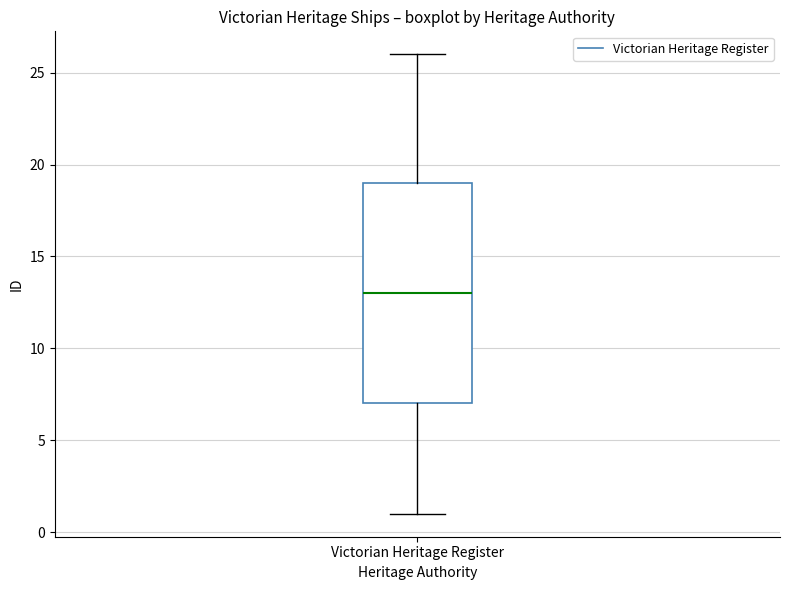

Where does the lower whisker of the box for Victorian Heritage Register end on the y-axis? The values are not printed on the chart, so give them approximately, as read against the axis.

1